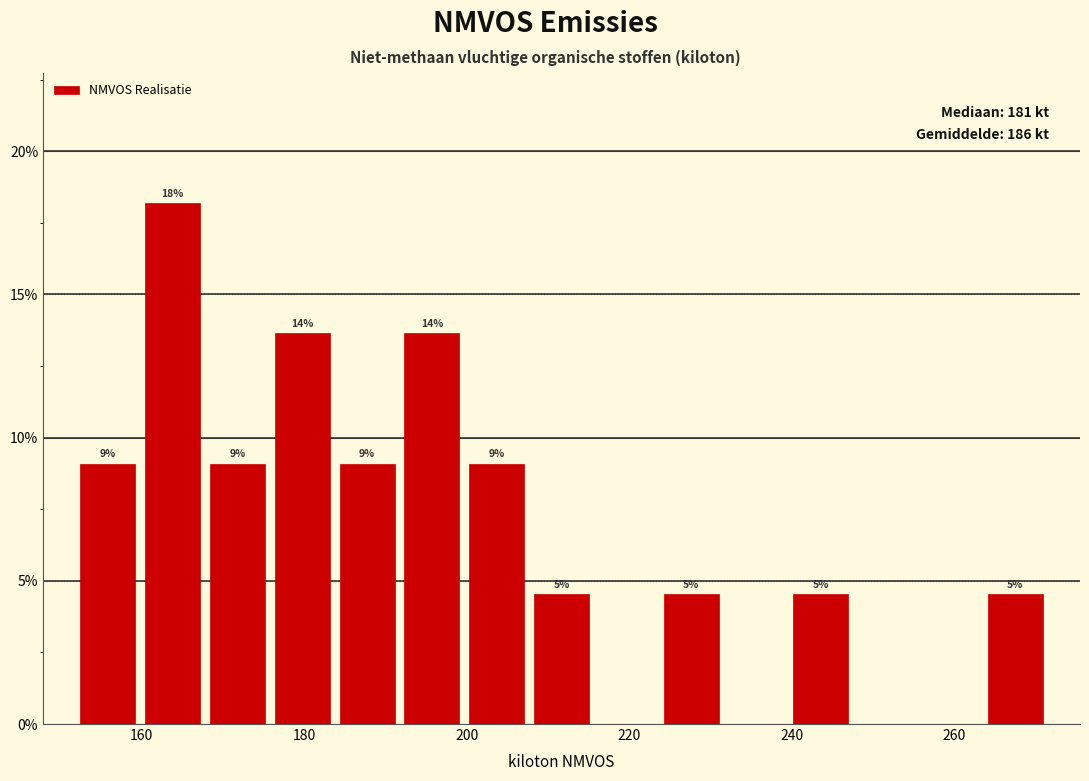

Around what value on the x-axis is the tallest bar? Give the approximate position of its centre, as read against the axis.

164